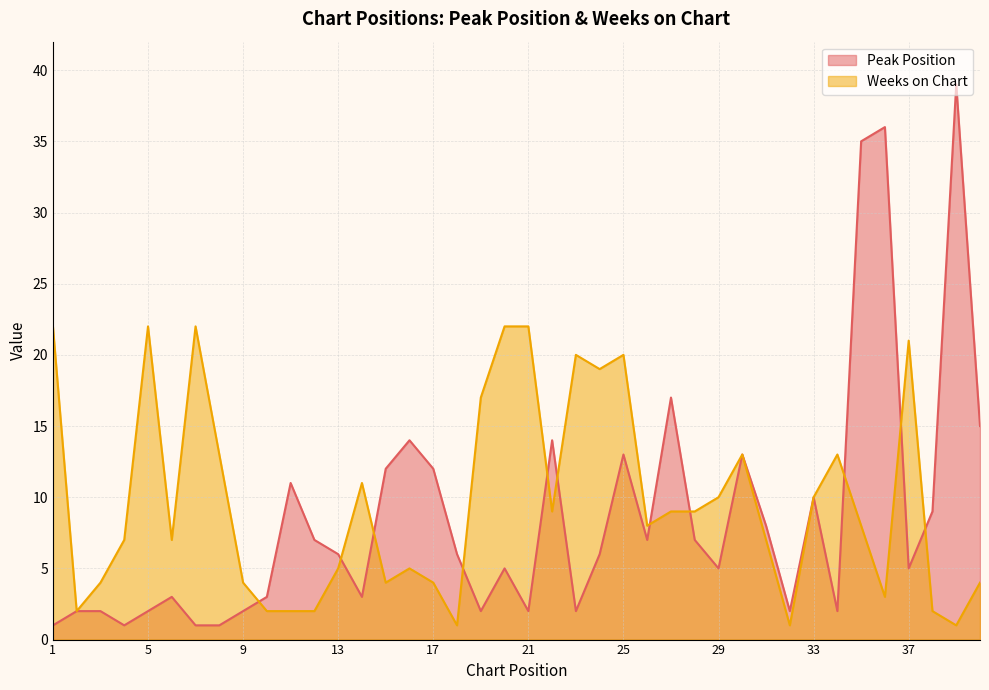

Where is the first local maximum for Peak Position?

6